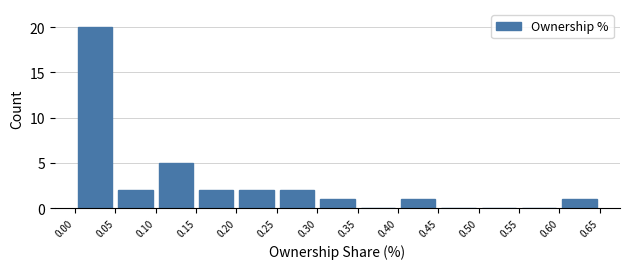

How tall is the bar that spans 0.30 to 0.35 on the x-axis? The values are not printed on the chart, so give them approximately, as read against the axis.

1